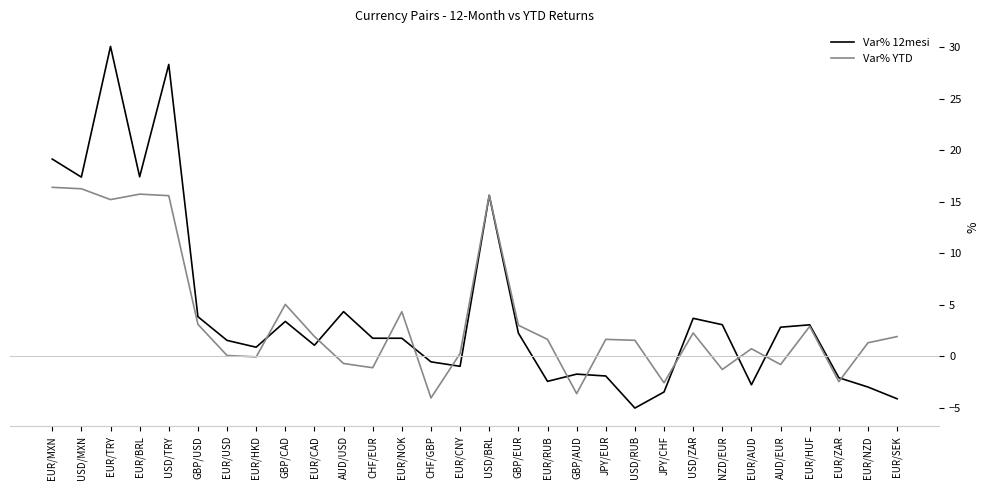

Which series has the widest spread of values?

Var% 12mesi